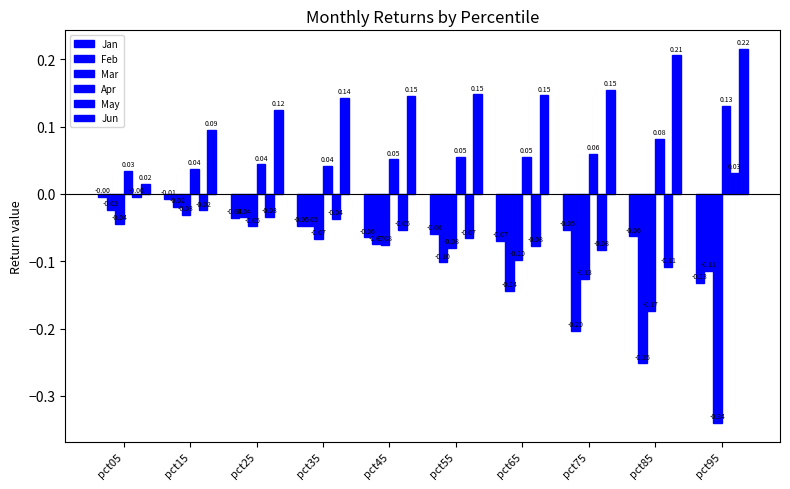

How many bars are there in each group?

6